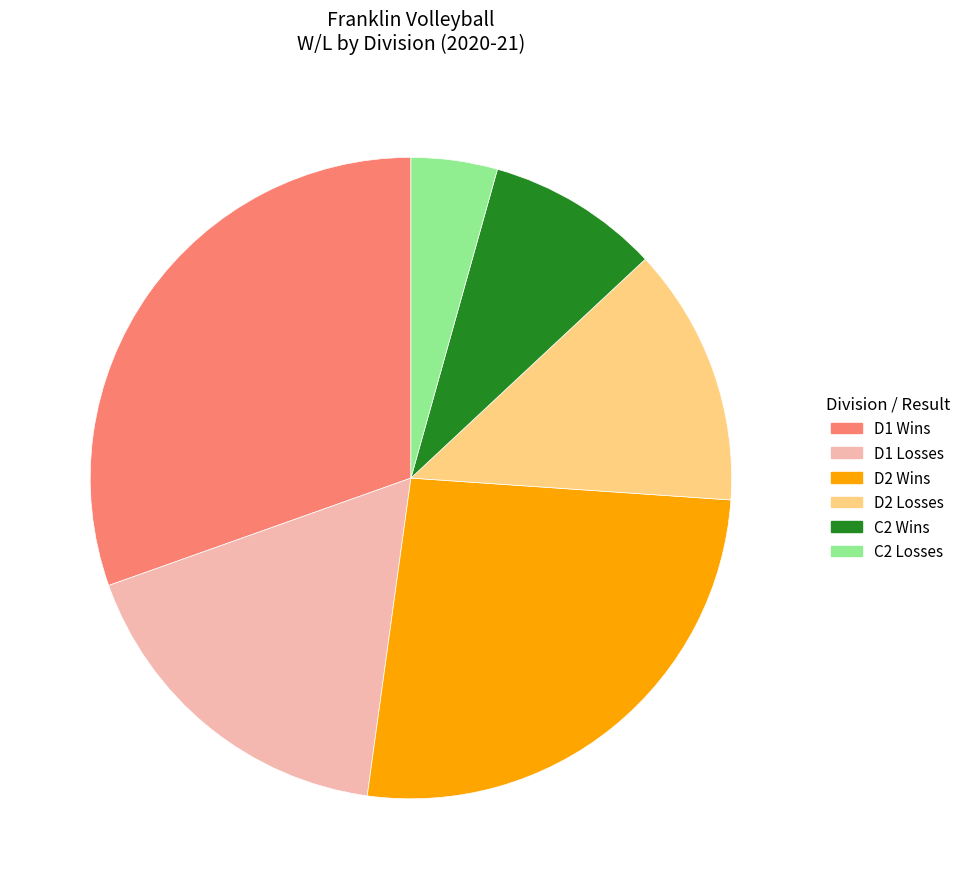

Does any single category account for the majority?

No